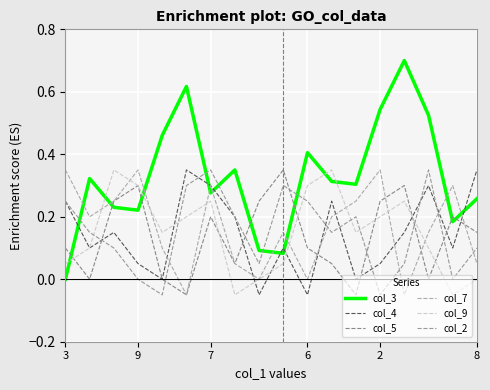

Is this an area chart (filled region under the line)?

No